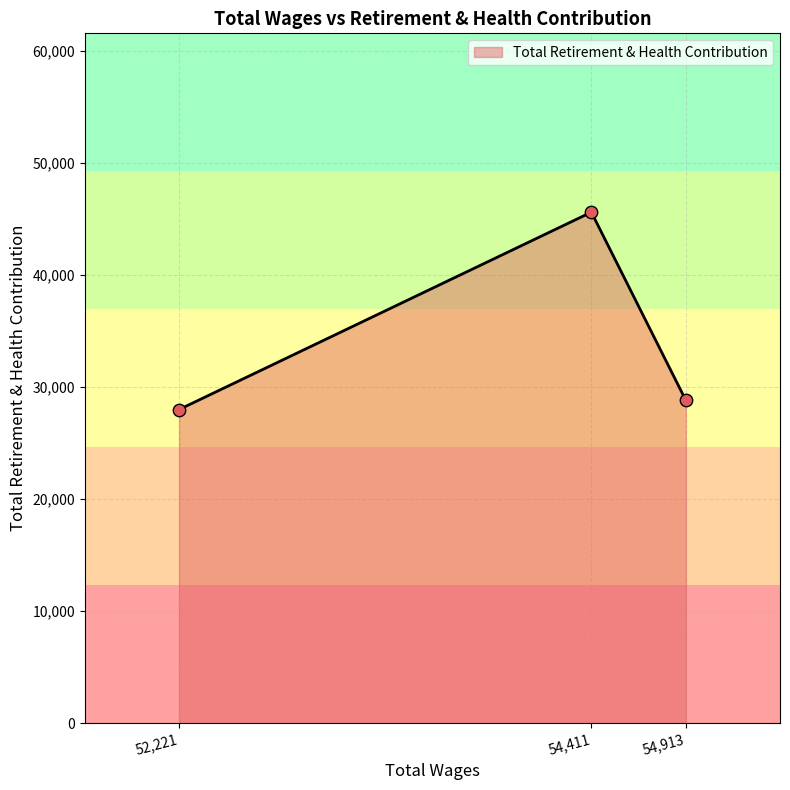

What is the change in value from 52,221 to 54,411?

+17613